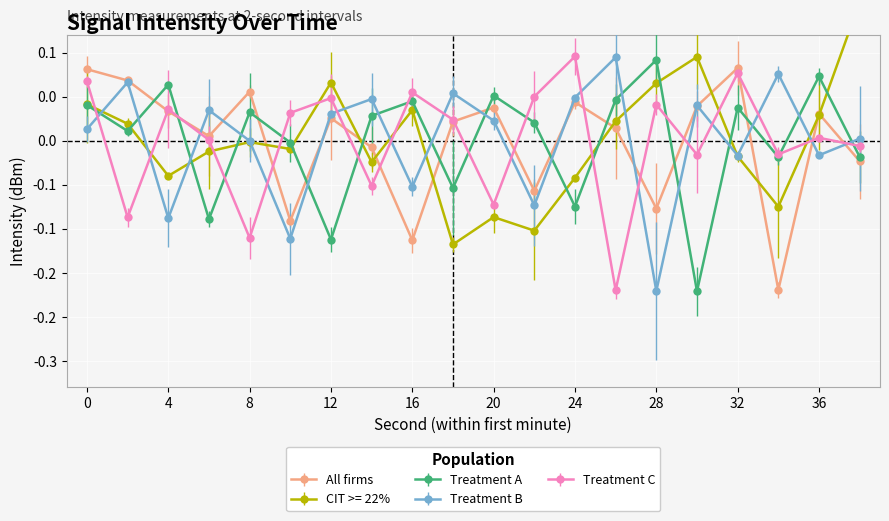

The value of CIT >= 22% at 36 is 0.0. True or false?

False